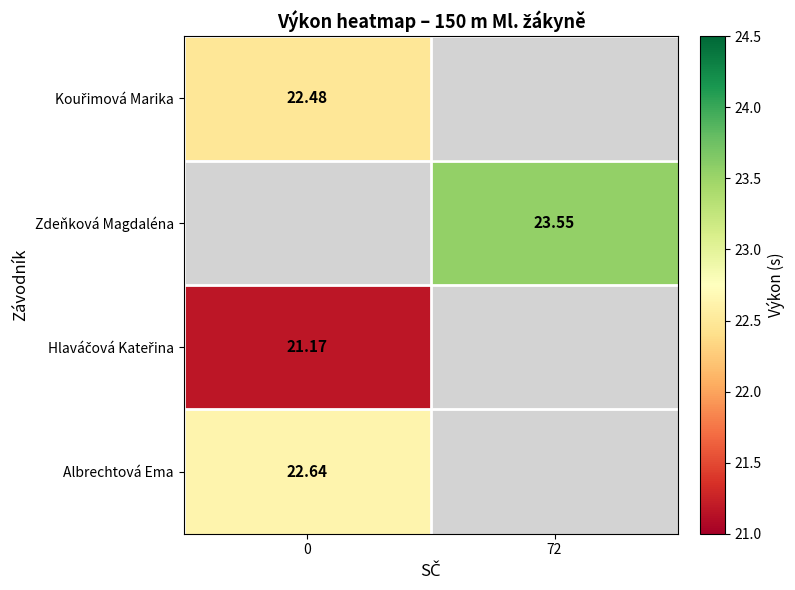

Is the value of Albrechtová Ema at 0 greater than the value of Zdeňková Magdaléna at 72?

No